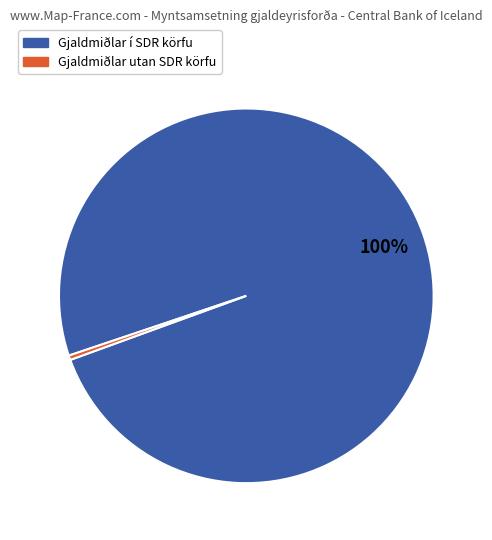

Which category has the biggest portion of the pie?

Gjaldmiðlar í SDR körfu